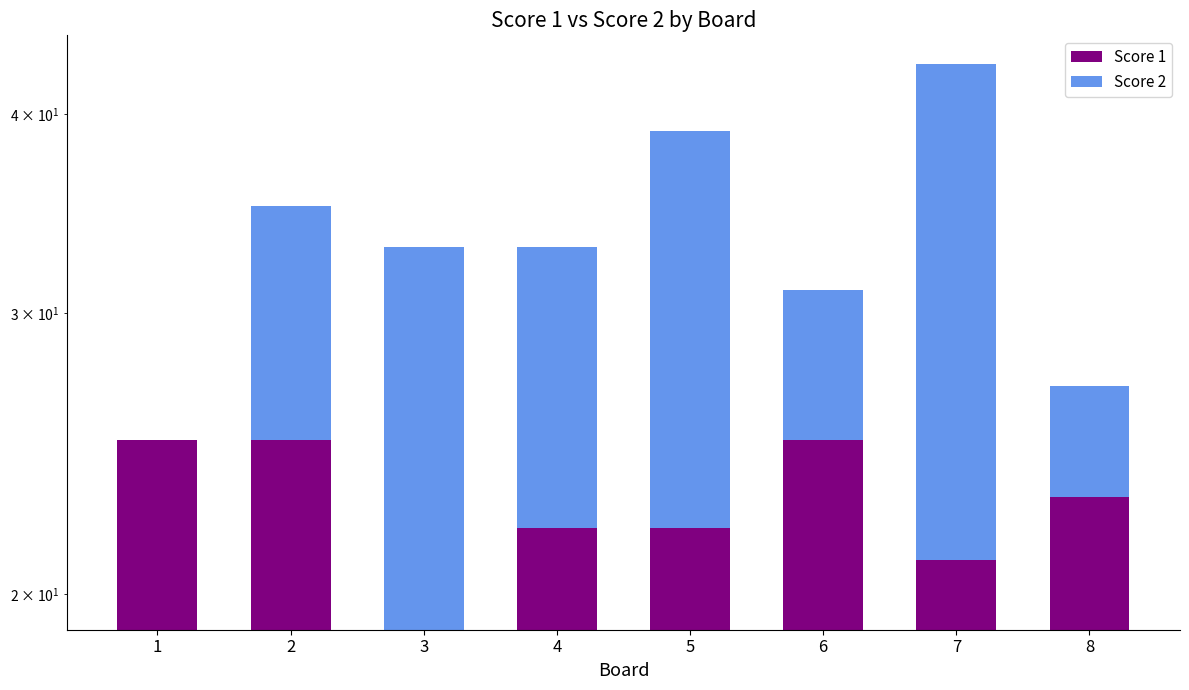

What value does the Score 2 series have at 3, to the nearest 10?

10